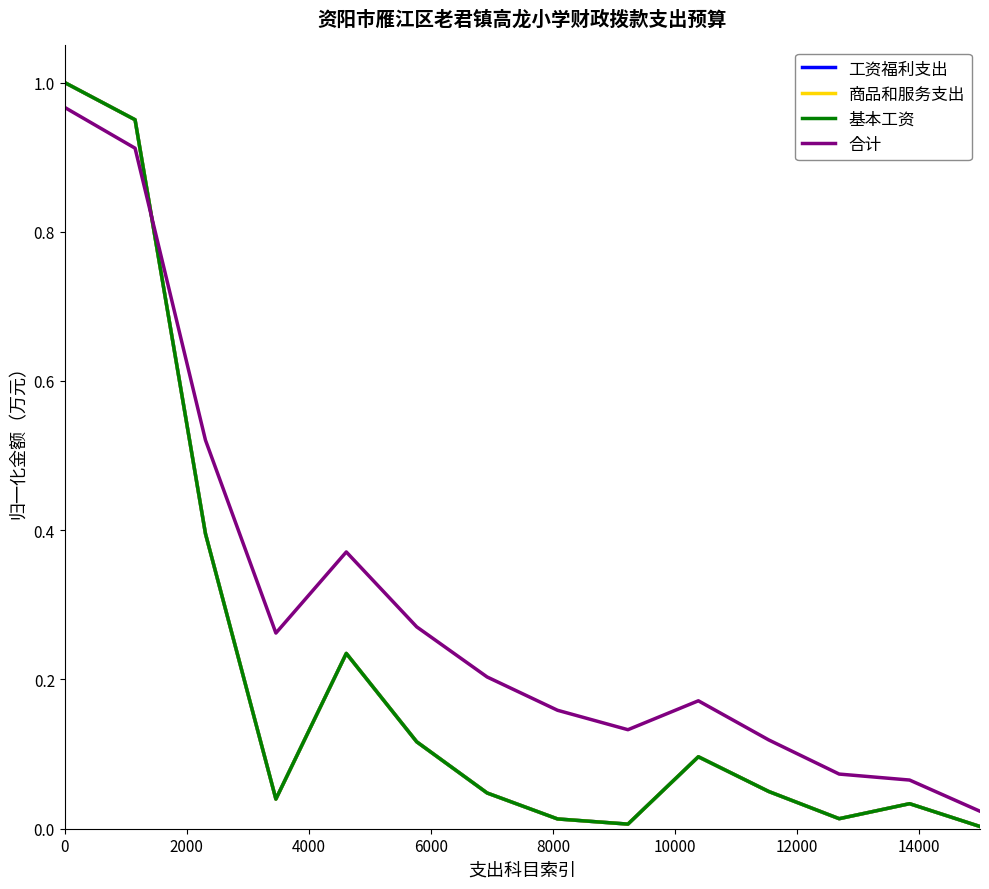

True or false: 基本工资 and 工资福利支出 cross at least once.

False